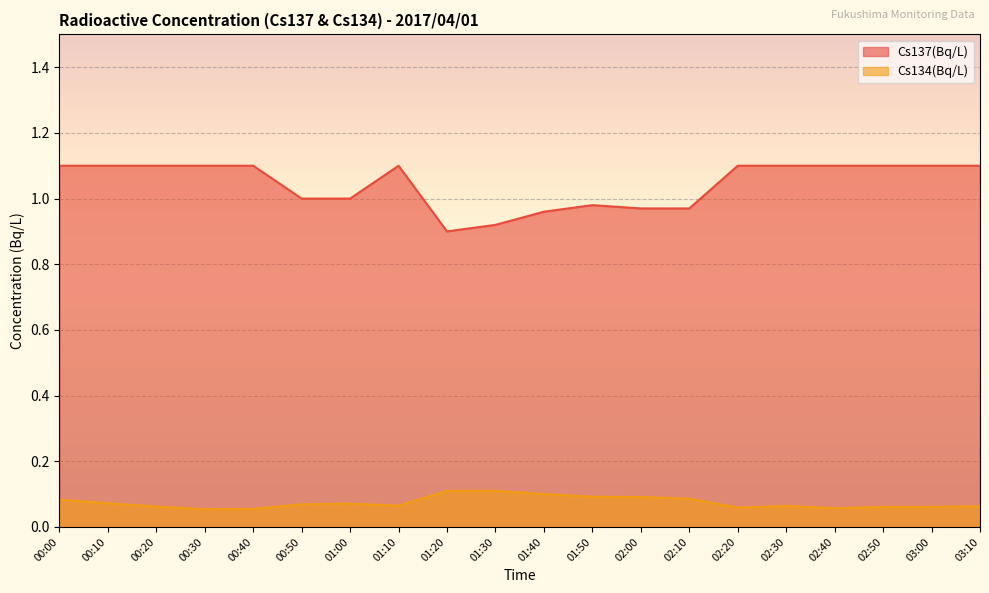

Which has a higher value, 02:30 or 03:00?

02:30